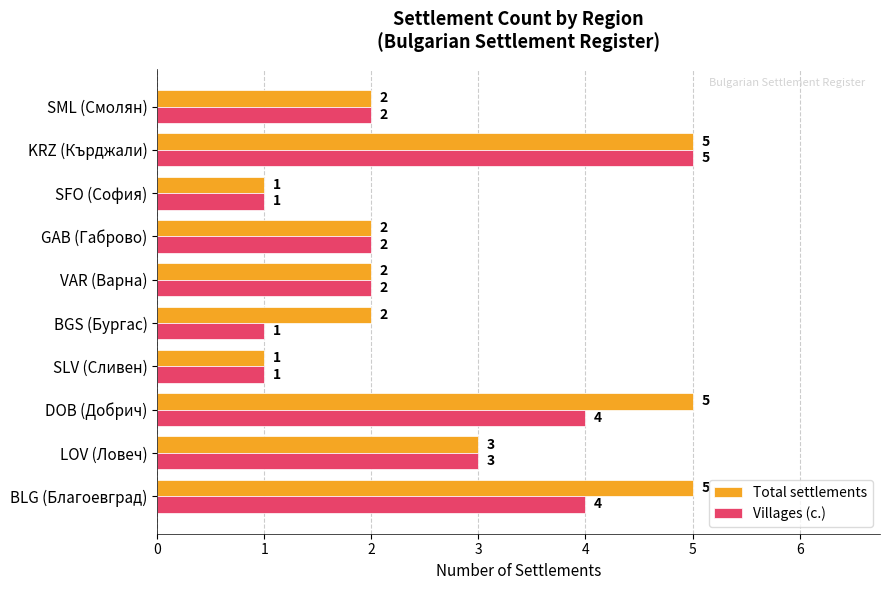

List the series in order of their overall mean, lowest first.

Villages (с.), Total settlements